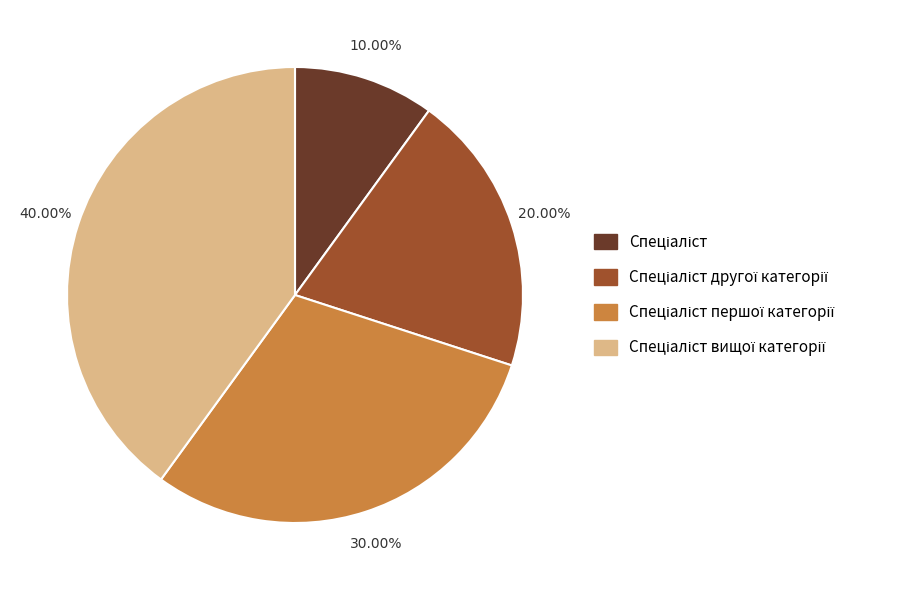

Count the number of slices in the pie.

4